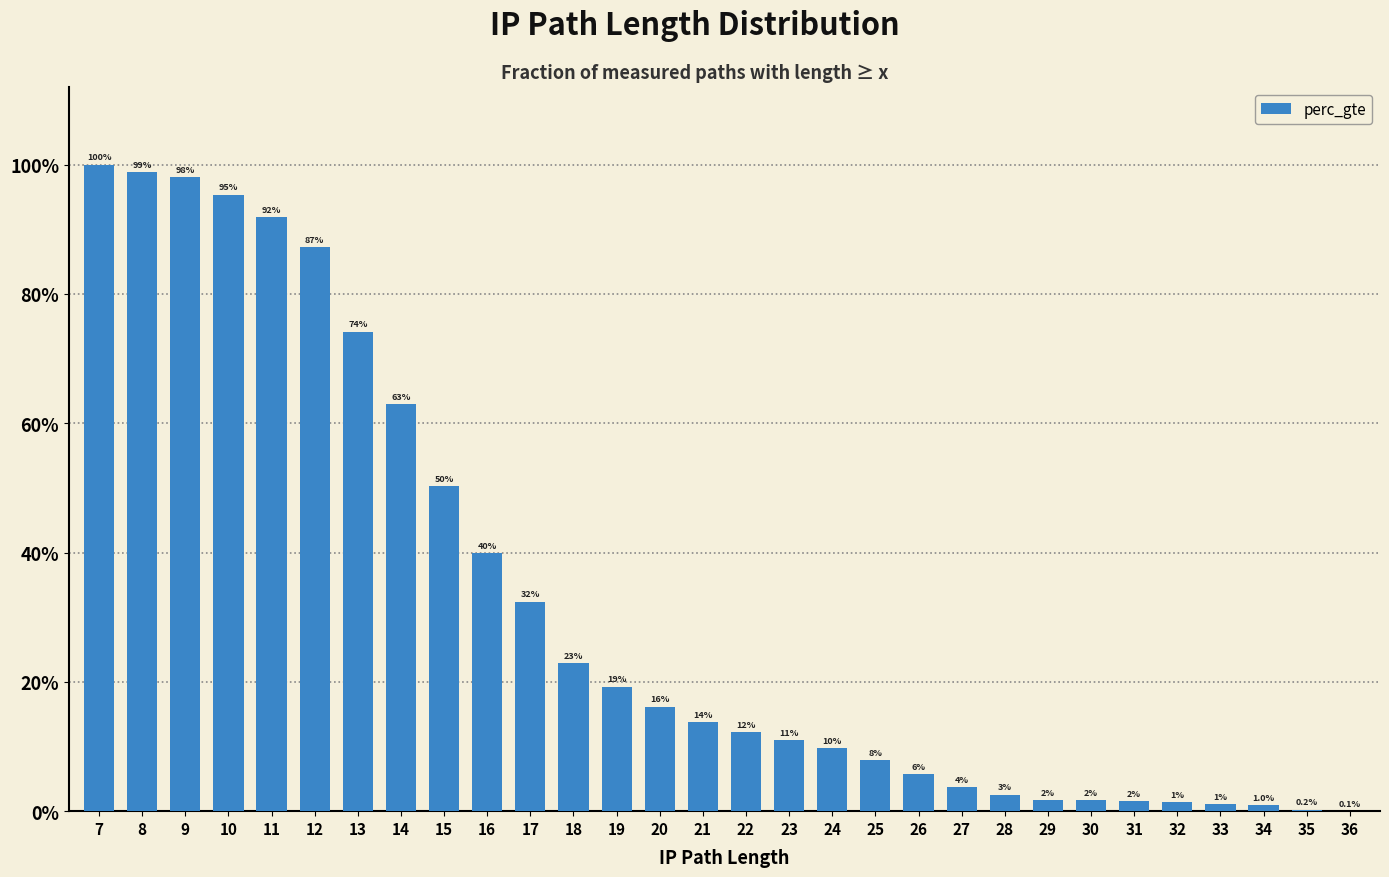

Is it true that the value at 32 is 0.0?

True